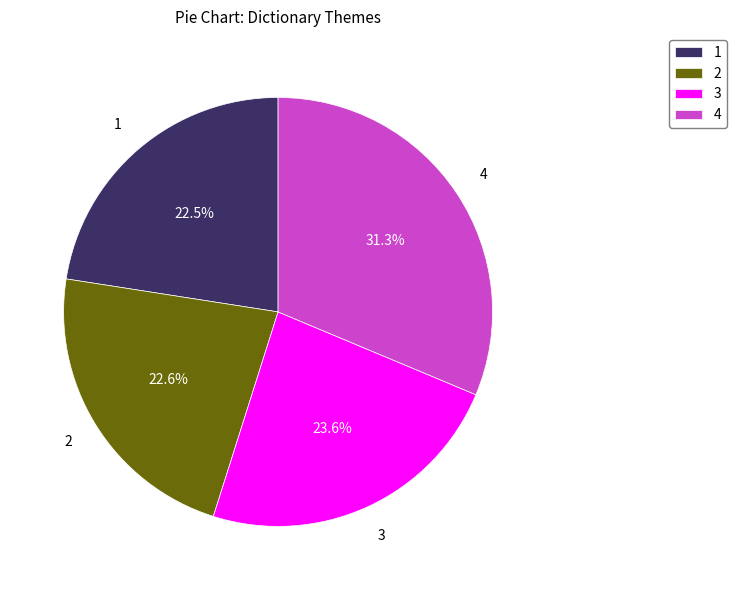

Does 3 account for over 50% of the chart?

No